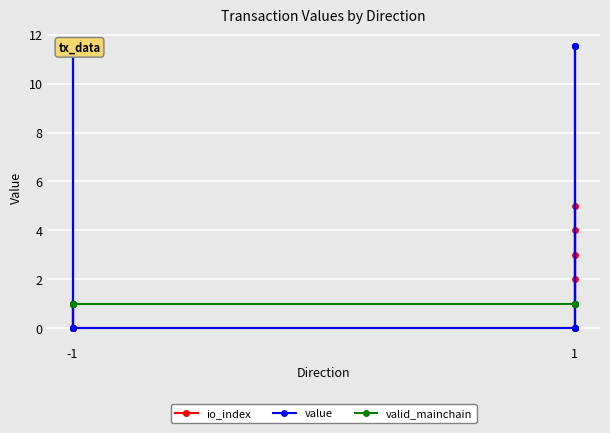

What is the sum of all io_index values?

18.0